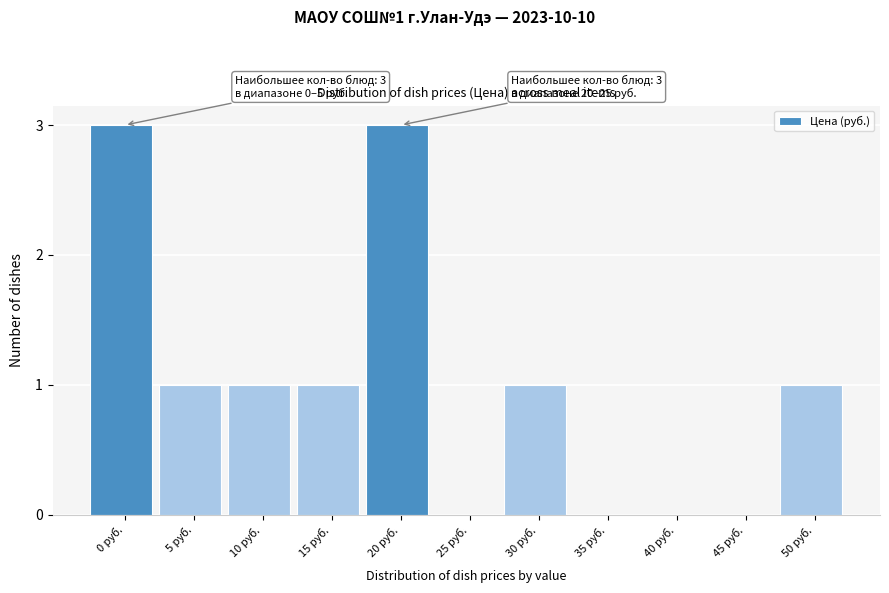

Reading left to right, what are all the values shown in this chart?

0 руб.=3	5 руб.=1	10 руб.=1	15 руб.=1	20 руб.=3	25 руб.=0	30 руб.=1	35 руб.=0	40 руб.=0	45 руб.=0	50 руб.=1